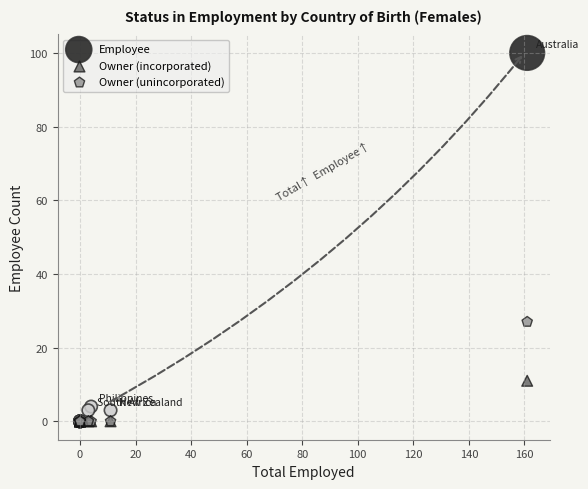

In the Employee series, what Y value is closest to 50?

4